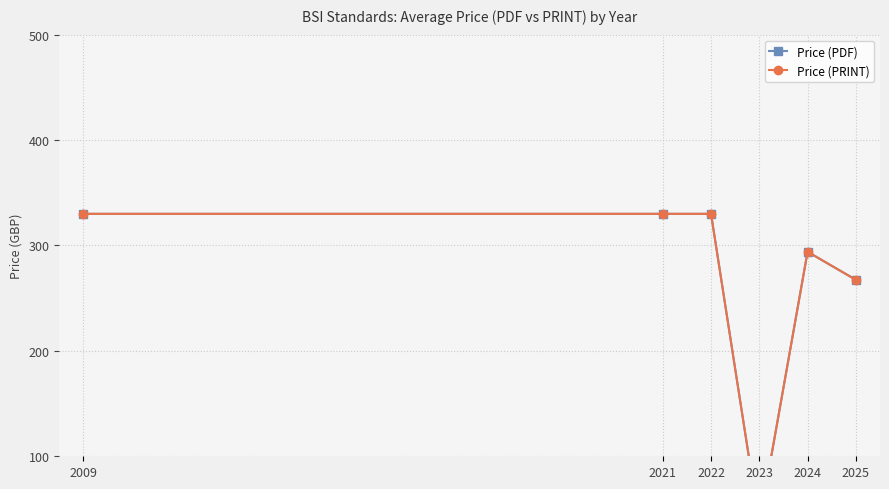

Which series has the largest range (max minus min)?

Price (PDF)